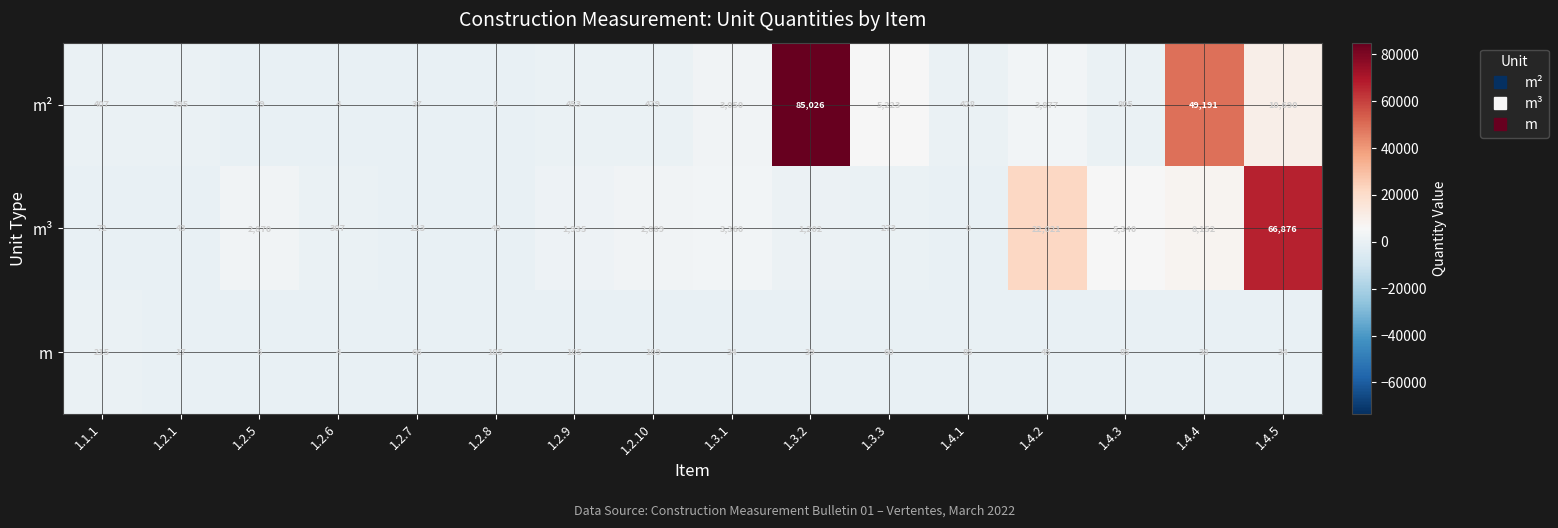

Which series has the widest spread of values?

m²